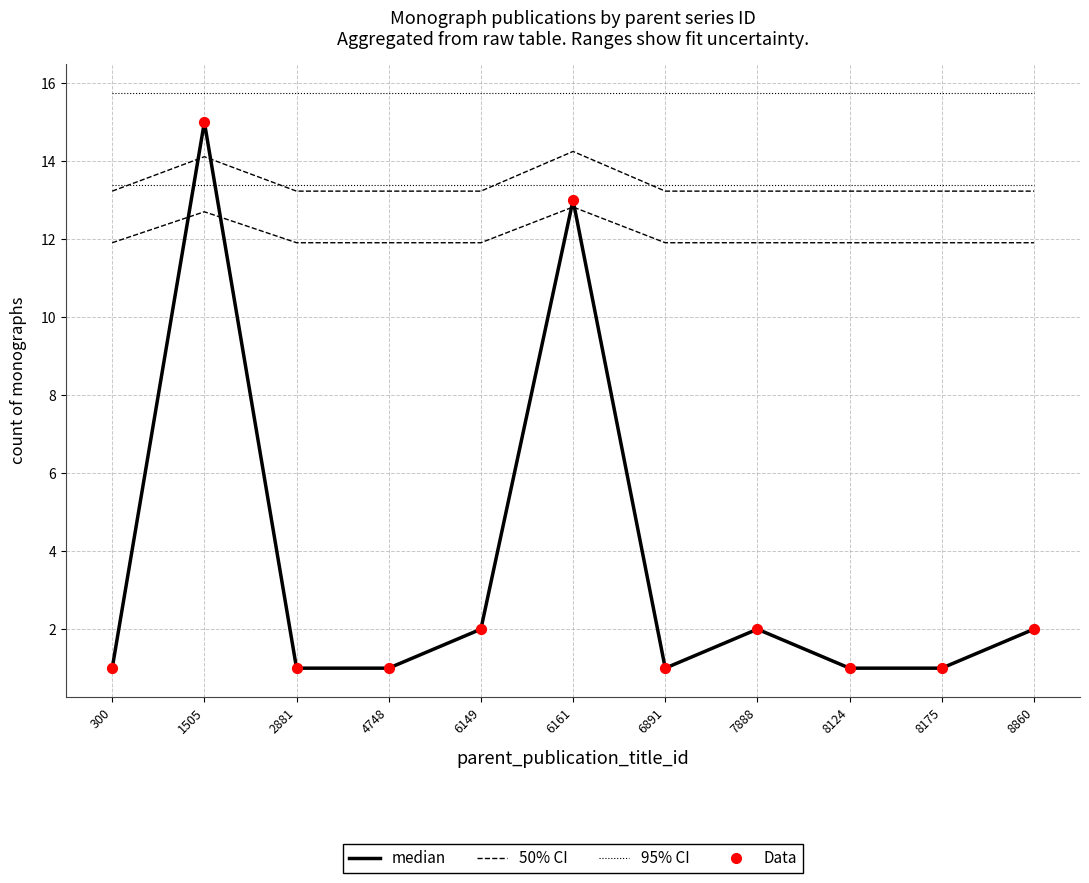

Which series has the largest total across all categories?

95% CI